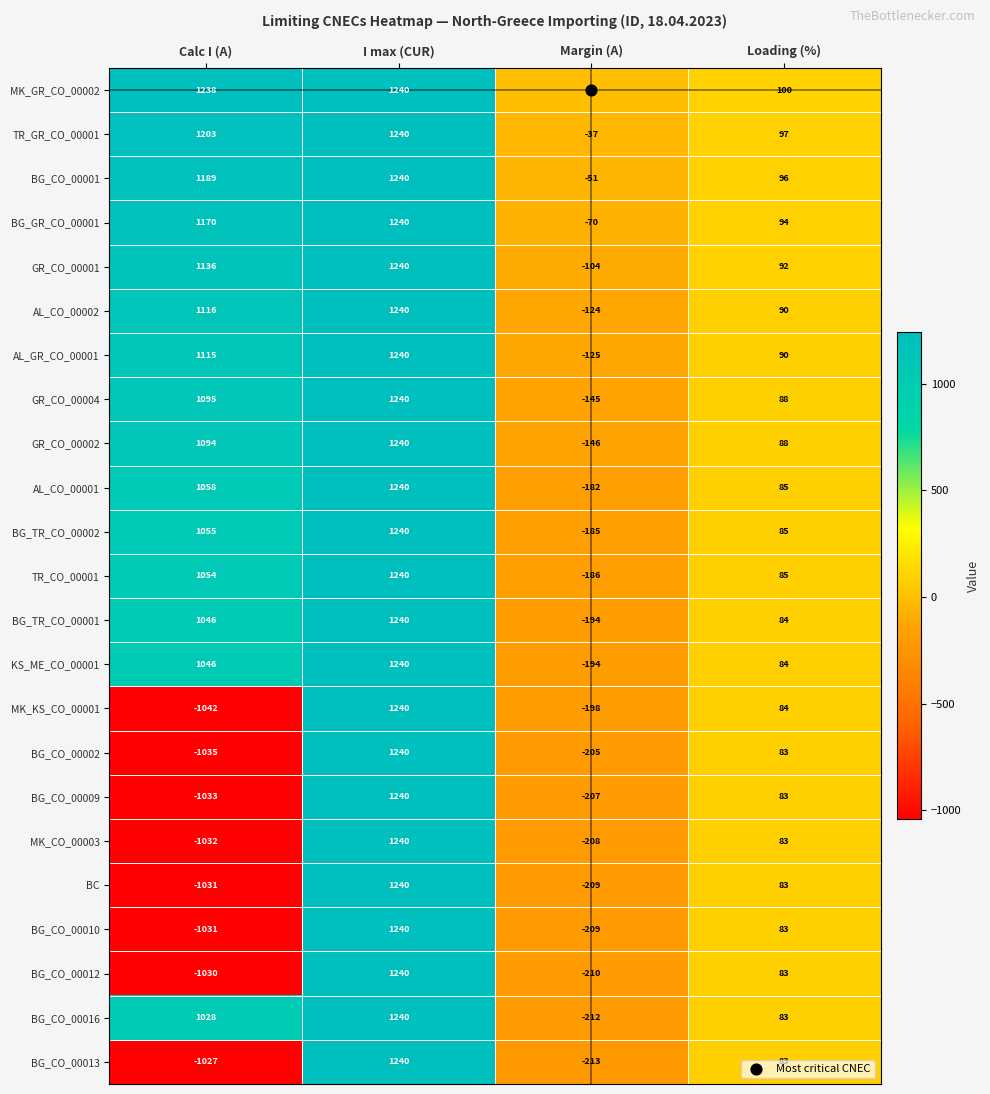

How many data points does each series have?

4